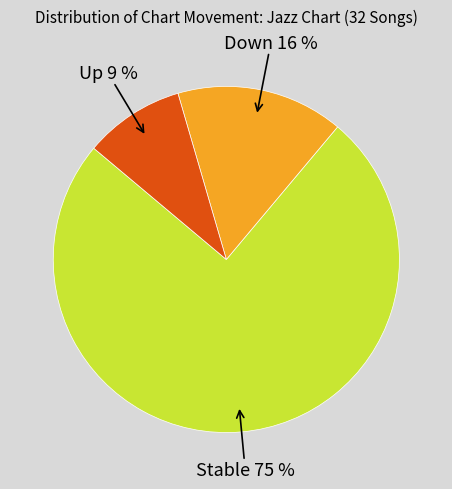

Combined, do Up and Stable account for over 50%?

Yes